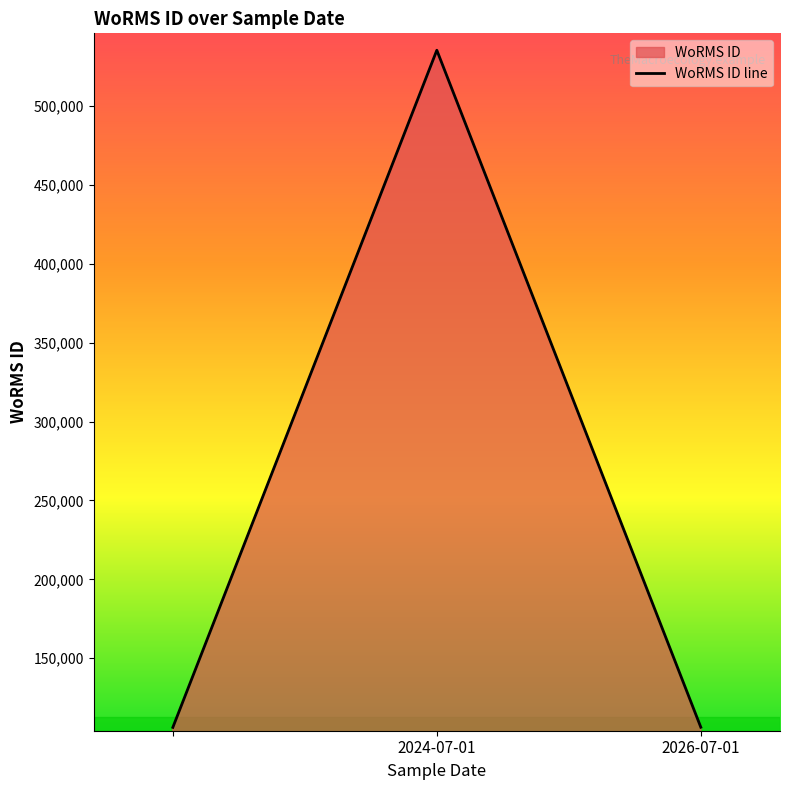

How many data points are less than 106215?

1